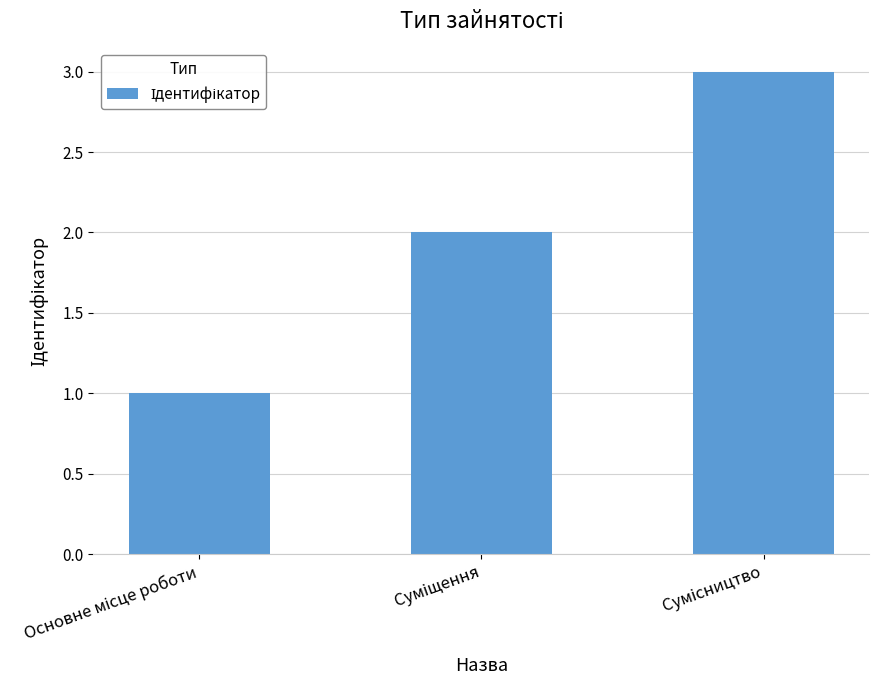

What is the greatest value displayed?

3